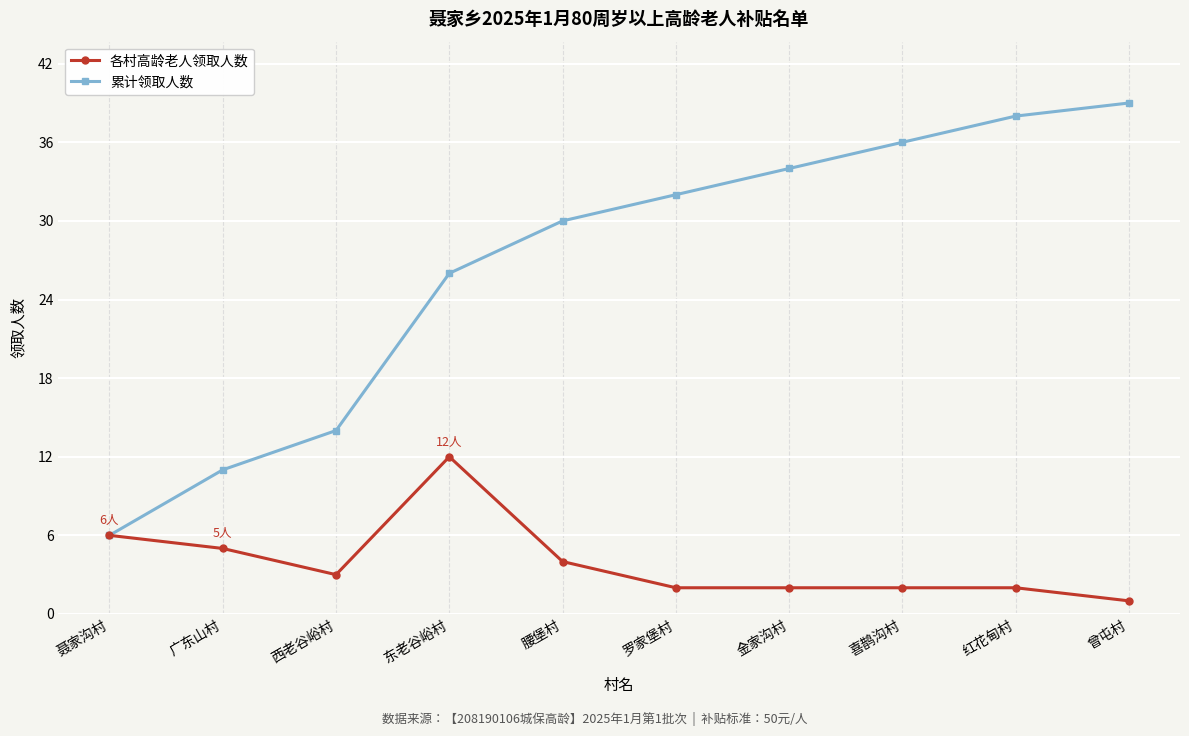

What is the total value across all series at 喜鹊沟村?

38